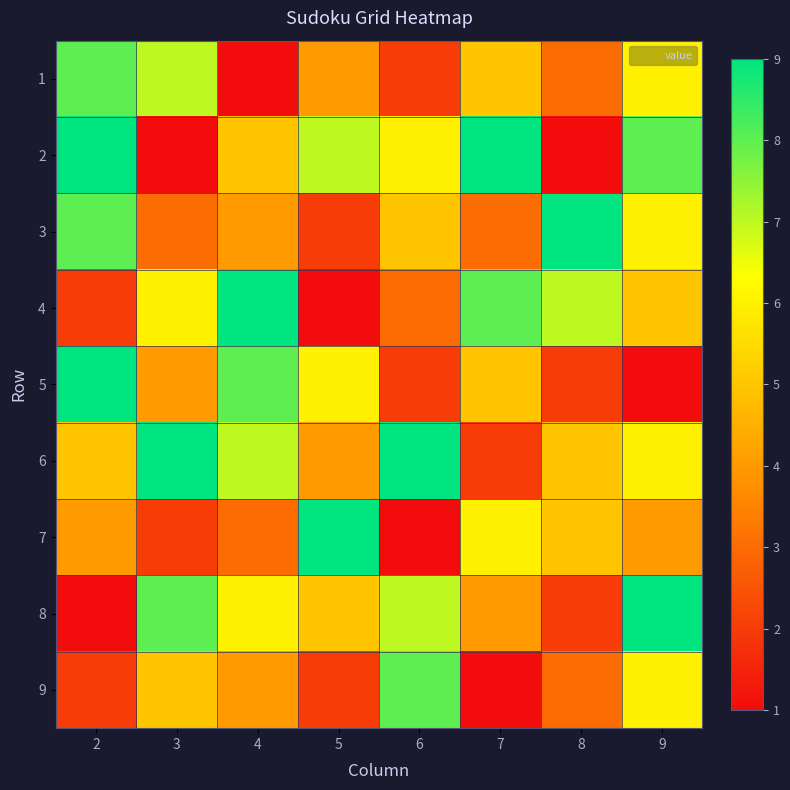

How many categories are shown in the chart?

8